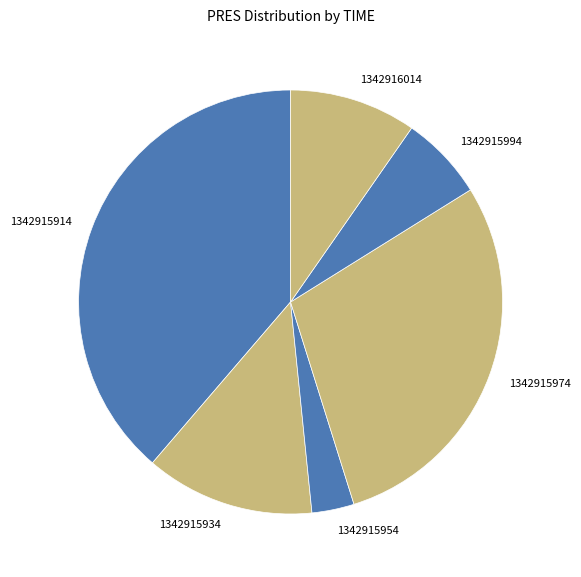

What is the ratio of the value at 1342915914 to the value at 1342915934?

3.0